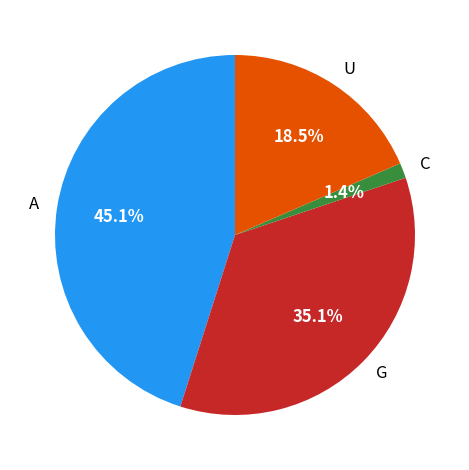

What is the largest slice in the pie chart?

А